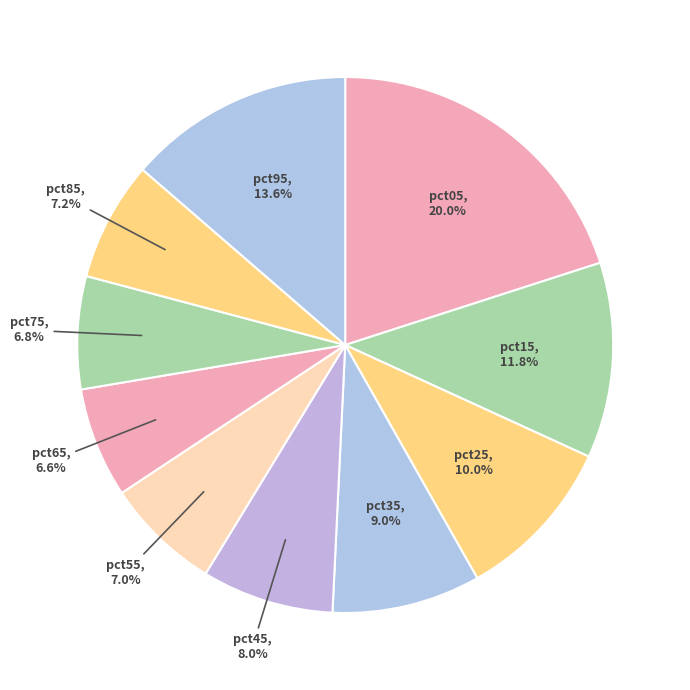

Count the number of slices in the pie.

10